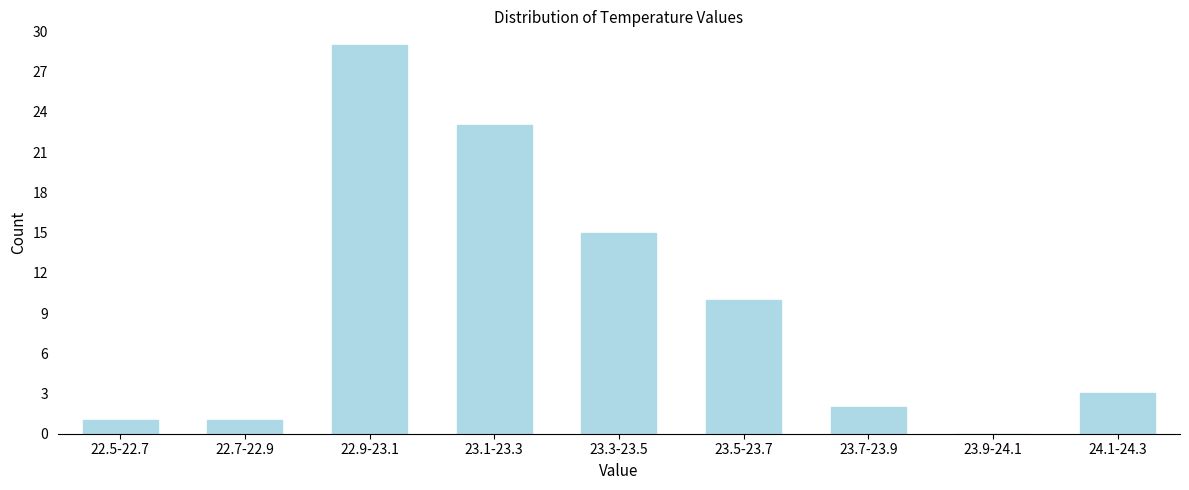

Reading left to right, list all the values displayed in this chart.

22.5-22.7=1	22.7-22.9=1	22.9-23.1=29	23.1-23.3=23	23.3-23.5=15	23.5-23.7=10	23.7-23.9=2	23.9-24.1=0	24.1-24.3=3